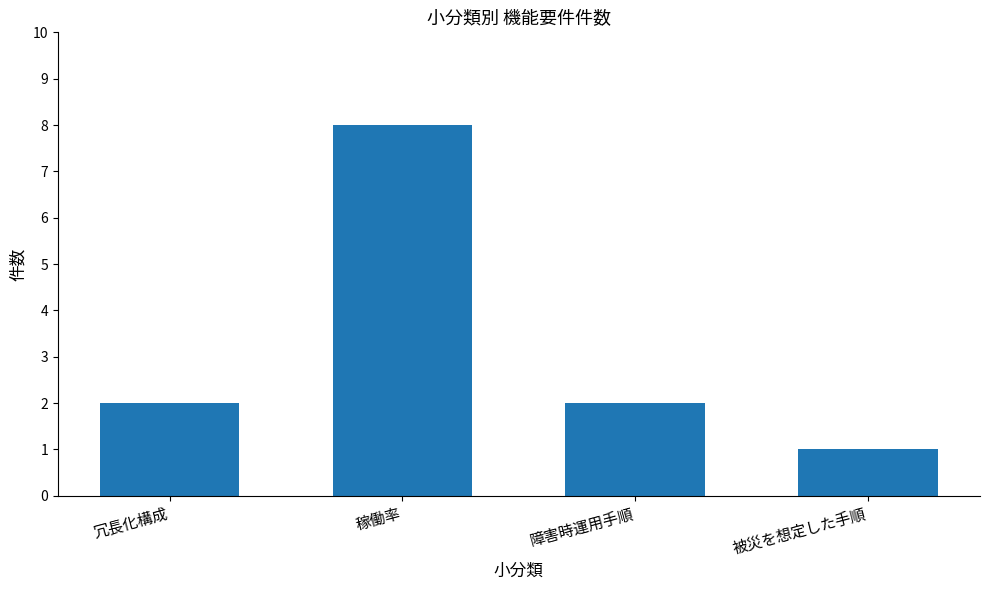

Which category has the lowest value across all series?

被災を想定した手順